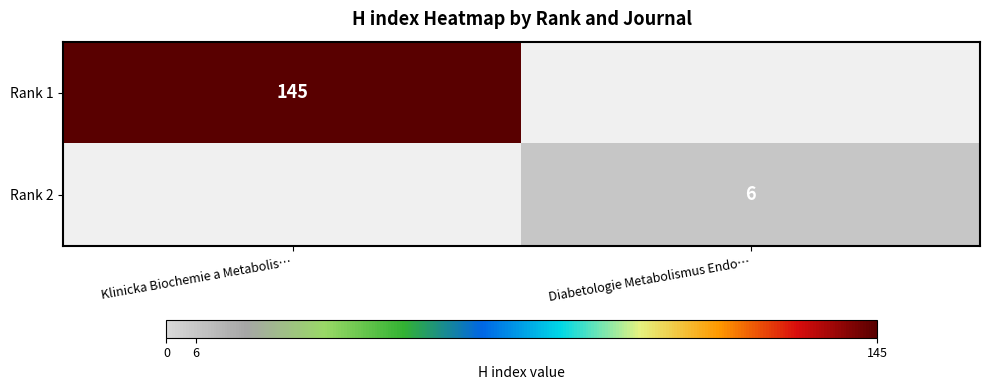

The Rank 1 series shows 145 at Klinicka Biochemie a Metabolis…. True or false?

True